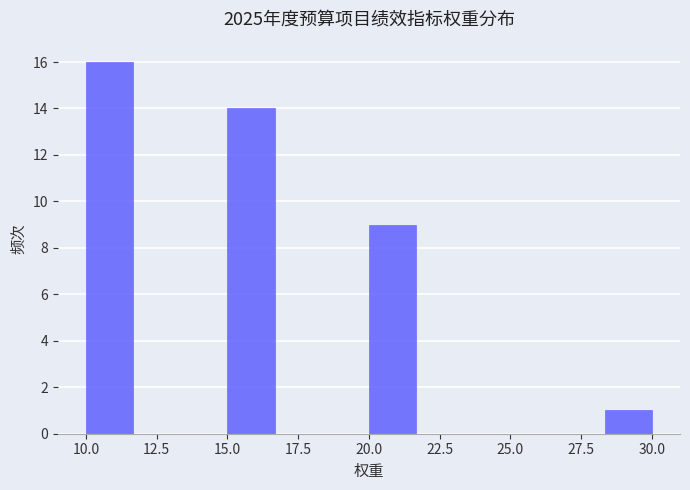

Read against the x-axis, roughly where is the centre of the tallest bar?

11.0